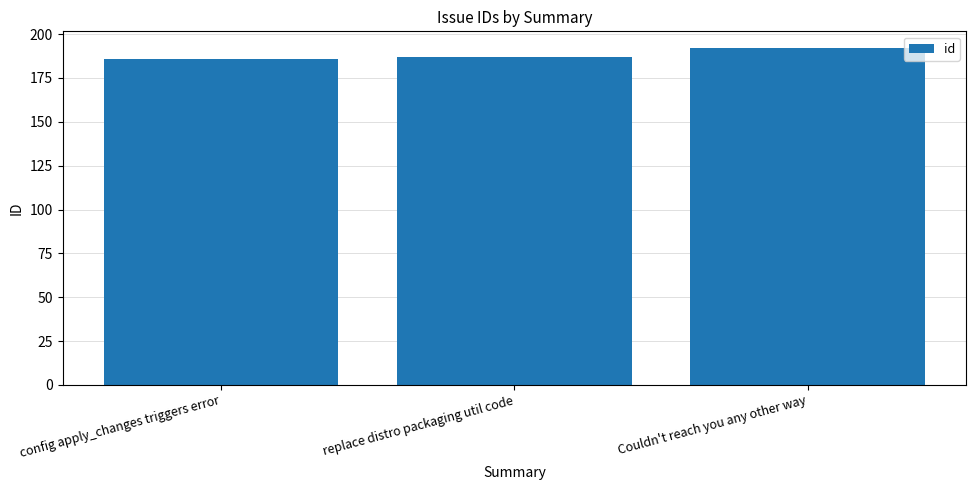

The chart shows a value of 281 at config apply_changes triggers error. True or false?

False